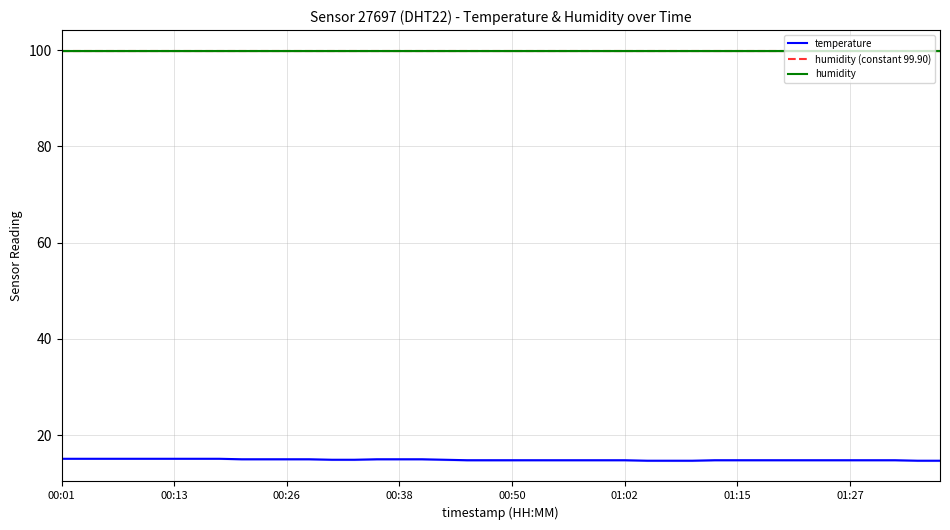

Which label corresponds to the largest value in the chart?

00:01